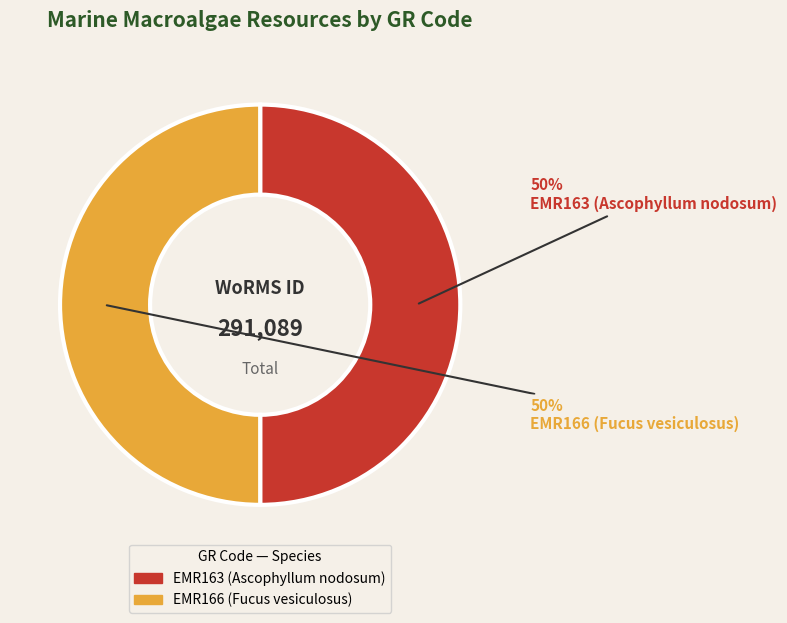

Do EMR166 (Fucus vesiculosus) and EMR163 (Ascophyllum nodosum) together represent more than half of the pie?

Yes